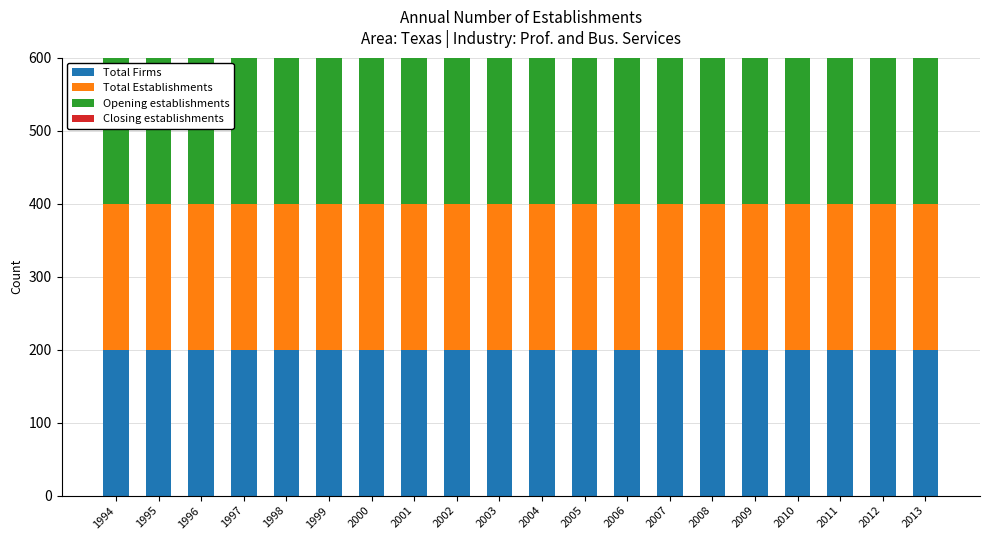

Reading right to left, what are all the values shown in this chart?

Total Firms: 200	200	200	200	200	200	200	200	200	200	200	200	200	200	200	200	200	200	200	200
Total Establishments: 200	200	200	200	200	200	200	200	200	200	200	200	200	200	200	200	200	200	200	200
Opening establishments: 200	200	200	200	200	200	200	200	200	200	200	200	200	200	200	200	200	200	200	200
Closing establishments: 0	0	0	0	0	0	0	0	0	0	0	0	0	0	0	0	0	0	0	0